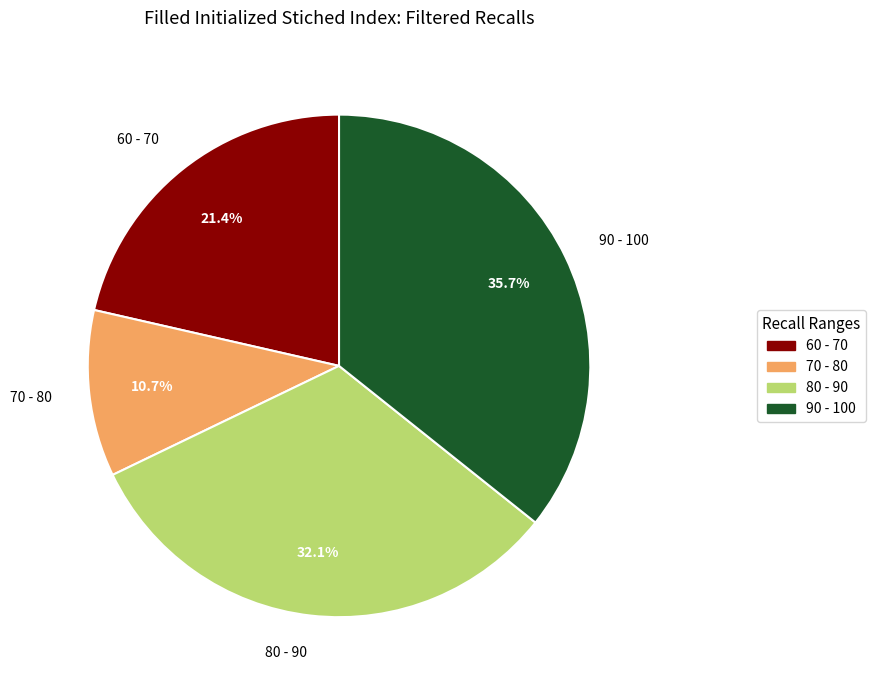

Does any single category account for the majority?

No